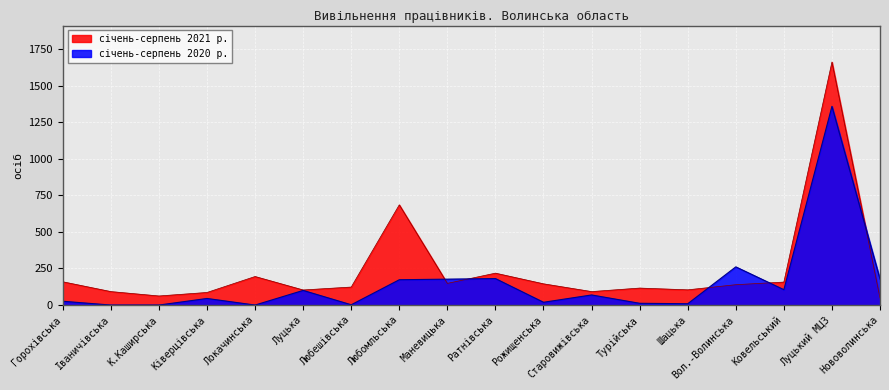

Reading left to right, extract all data points from this chart.

січень-серпень 2020 р.: 26	0	0	45	0	100	2	173	177	181	19	69	12	9	261	105	1358	177
січень-серпень 2021 р.: 159	92	62	86	195	103	123	685	148	218	145	92	116	104	139	157	1661	48